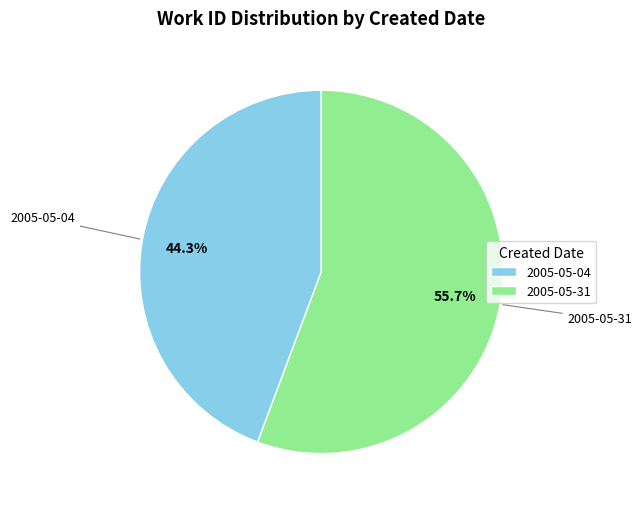

To the nearest percent, what percentage of the pie is 2005-05-31?

56%